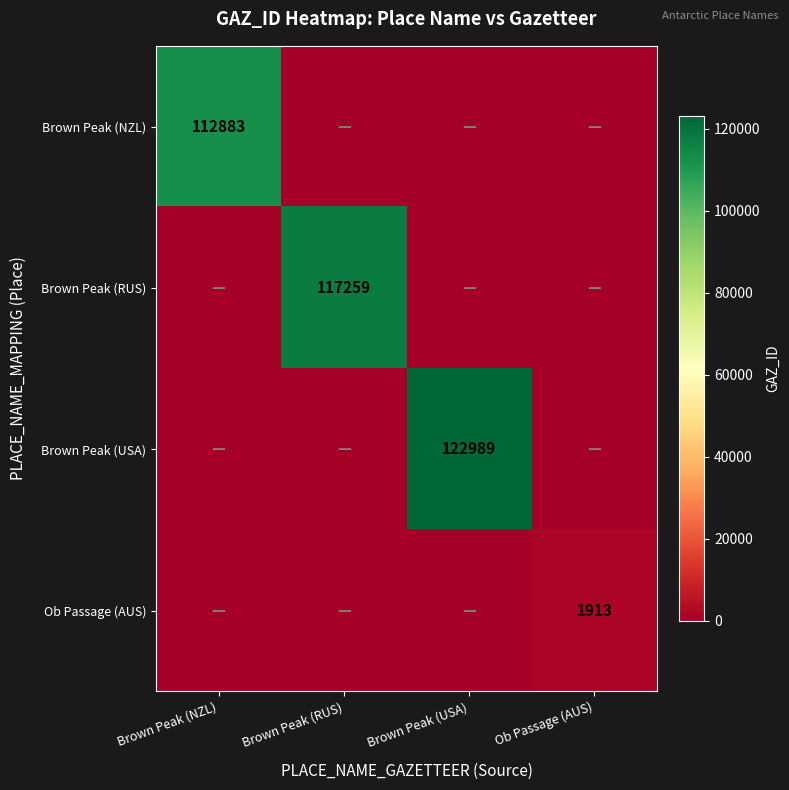

How many Ob Passage (AUS) values are between 0 and 1913?

4